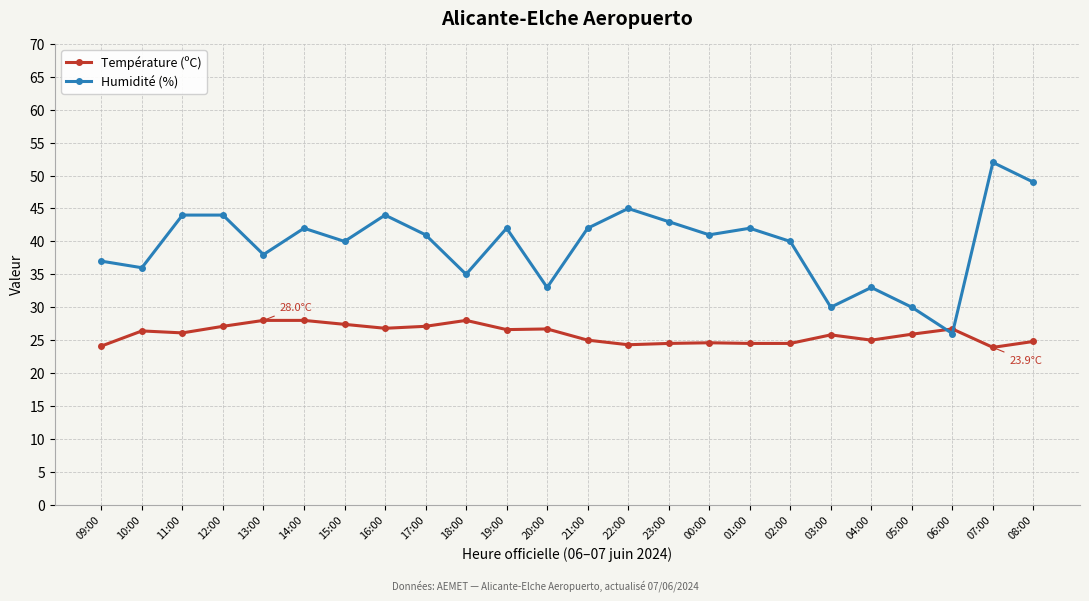

Which series has the largest range (max minus min)?

Humidité (%)